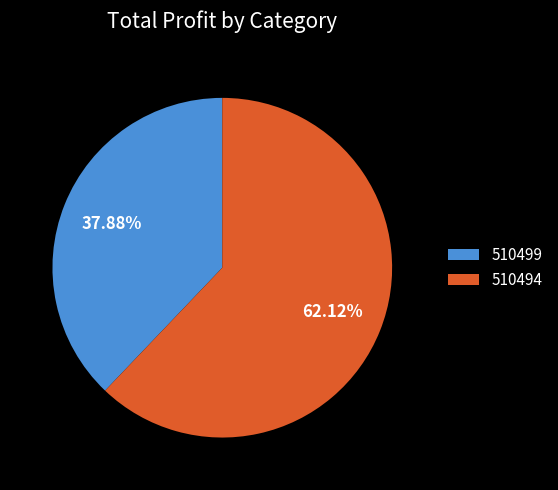

Does any single category account for the majority?

Yes